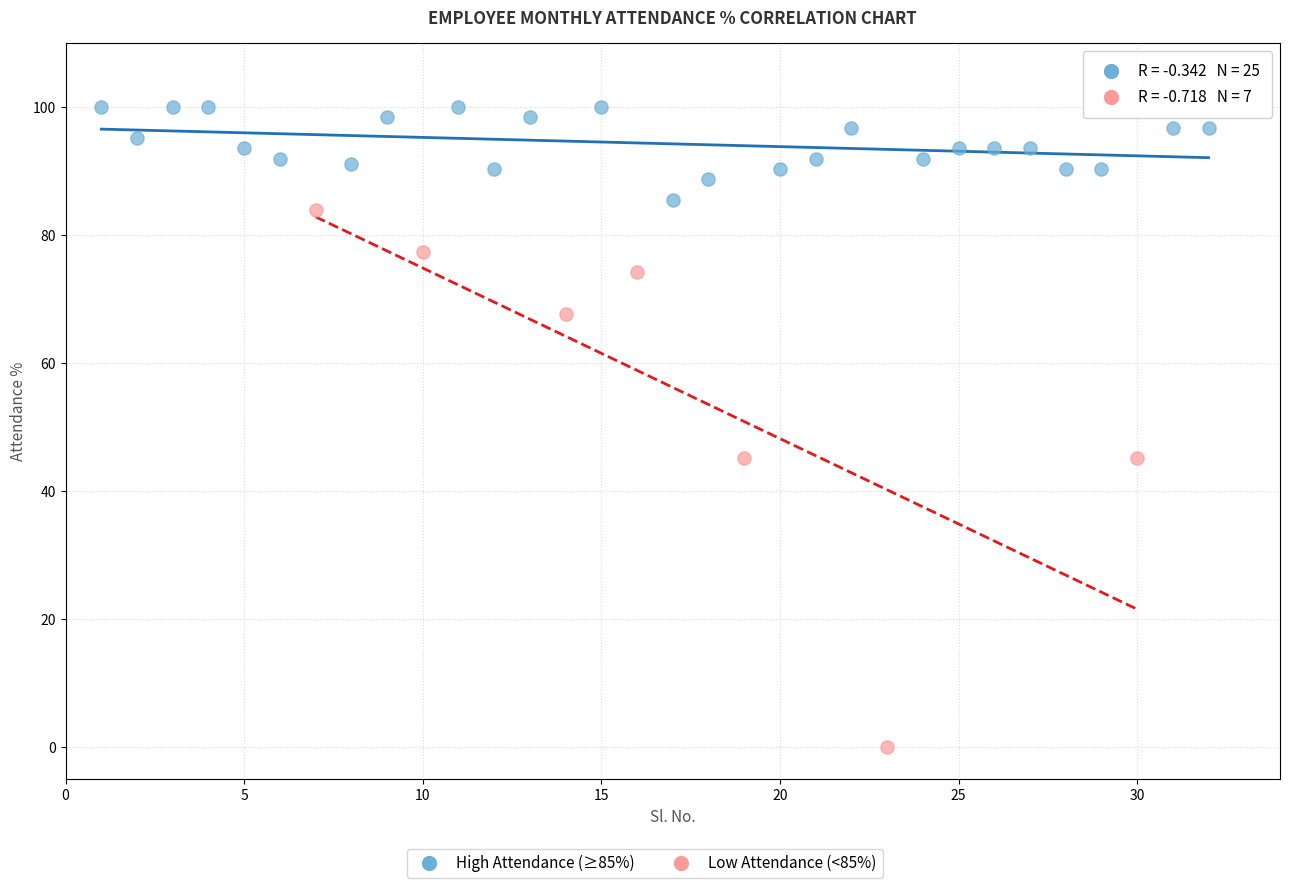

Which series has the widest spread of Y values?

Low Attendance (<85%)